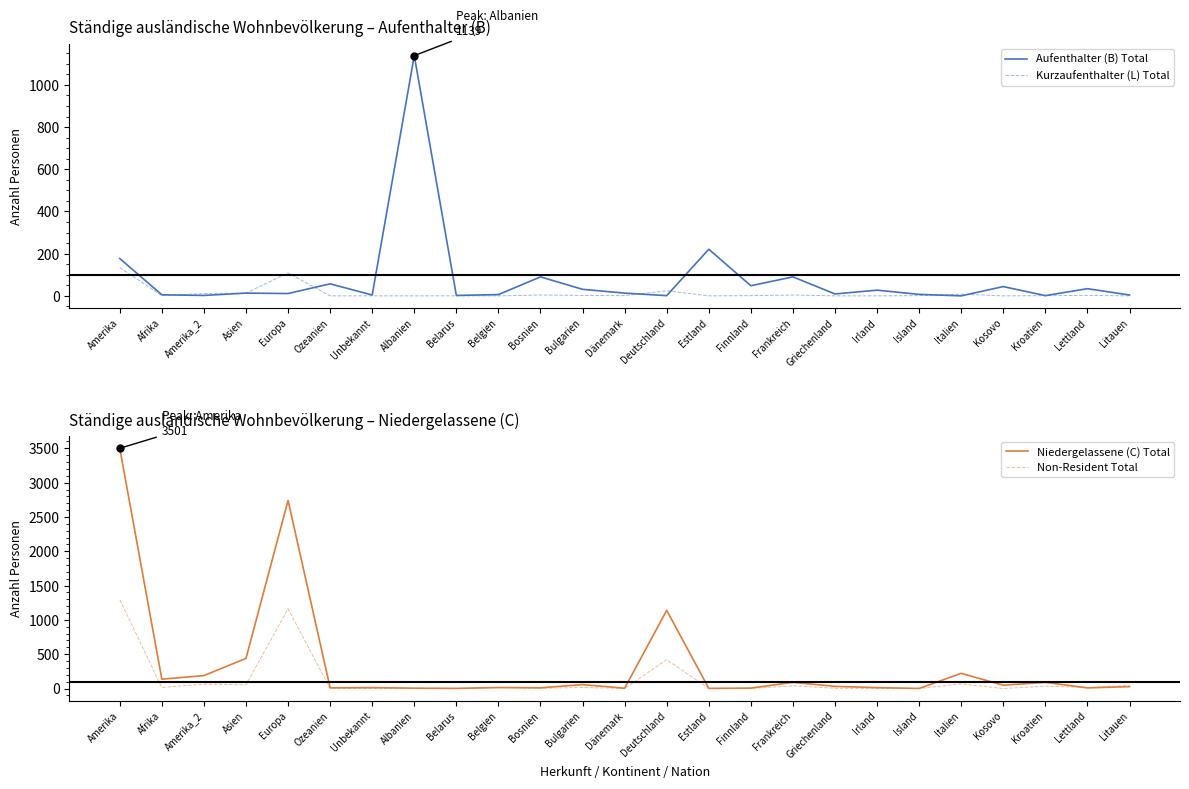

What is the difference between the maximum and minimum values in the Non-Resident Total series?

1296